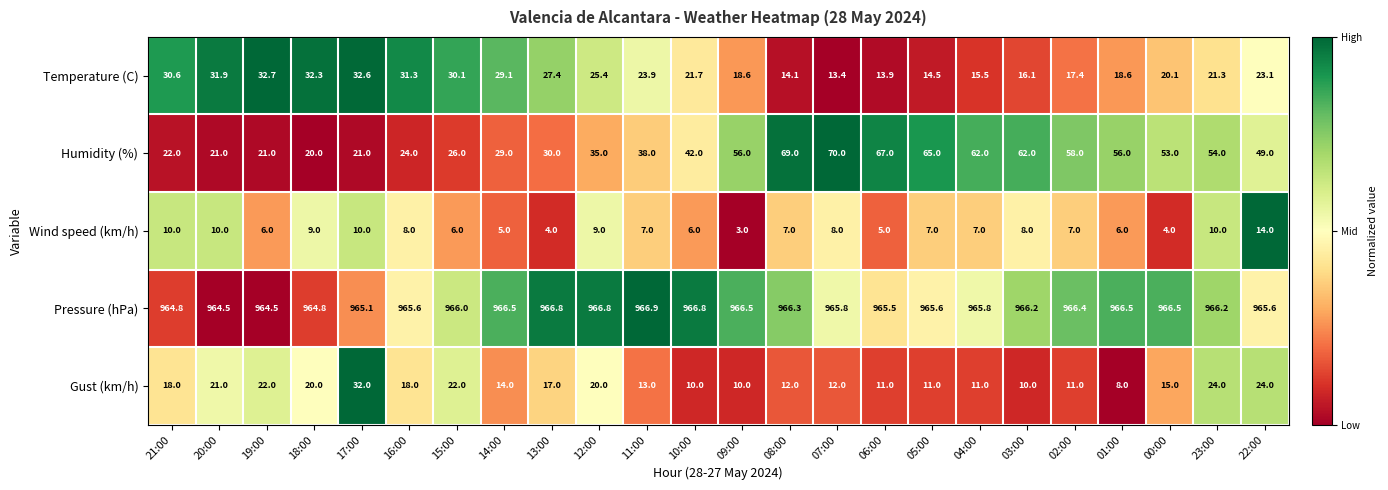

Between 10:00 and 03:00, which series saw the biggest shift?

Humidity (%)